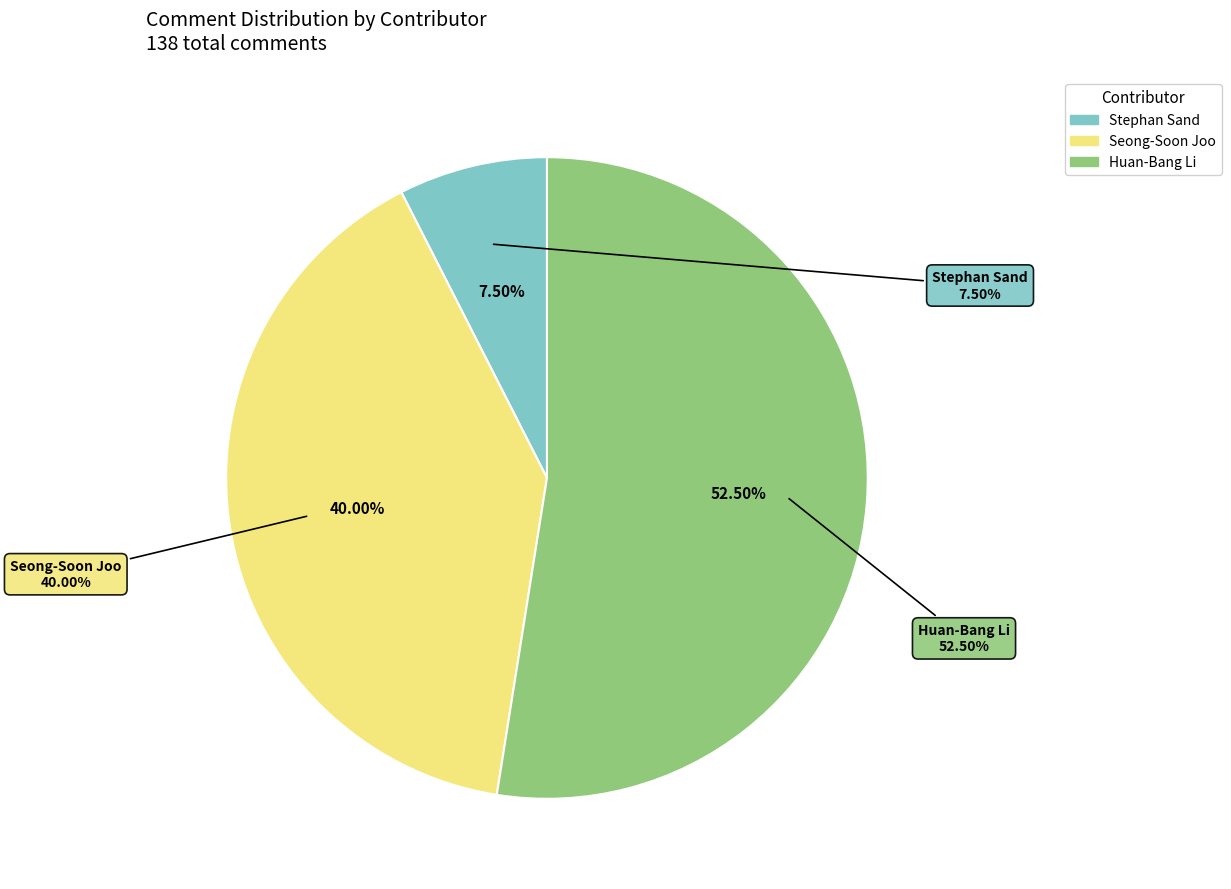

Is it true that Stephan Sand is 8% of the pie?

True